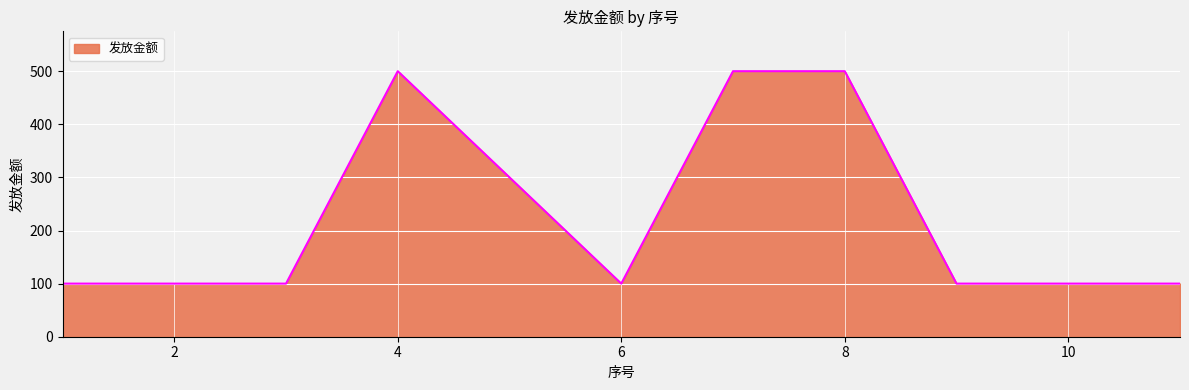

How many distinct data groups are displayed?

1